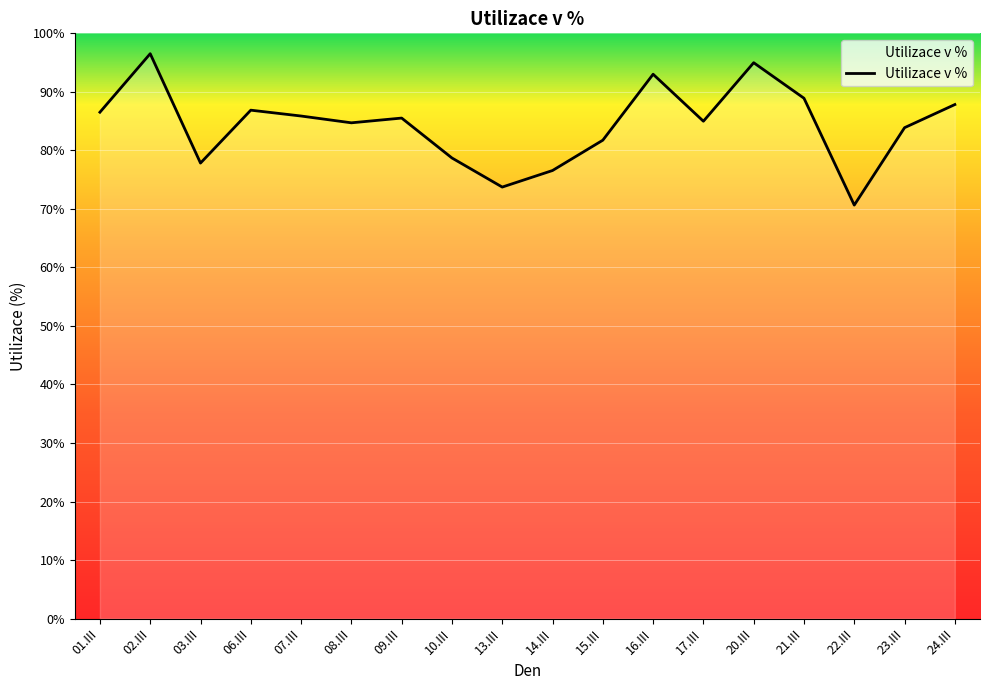

Is this an area chart (filled region under the line)?

No